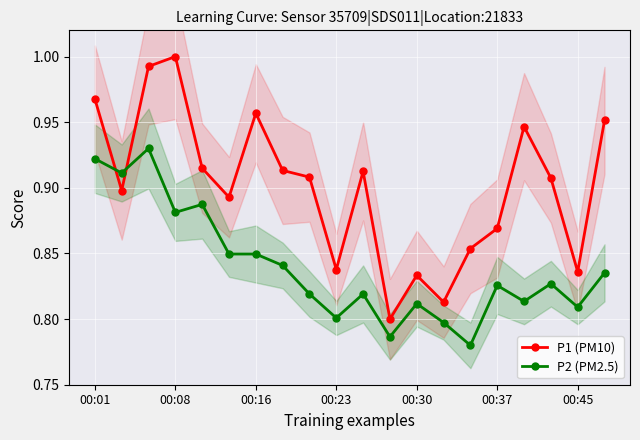

At how many categories does at least one series exceed 0?

20